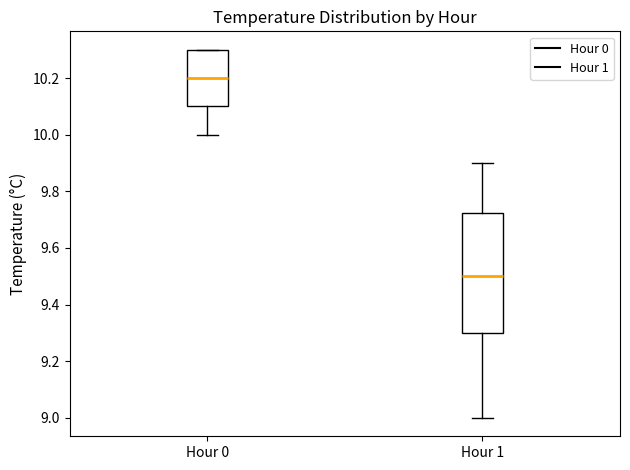

Which box is the tallest, from its lower edge to its upper edge?

Hour 1